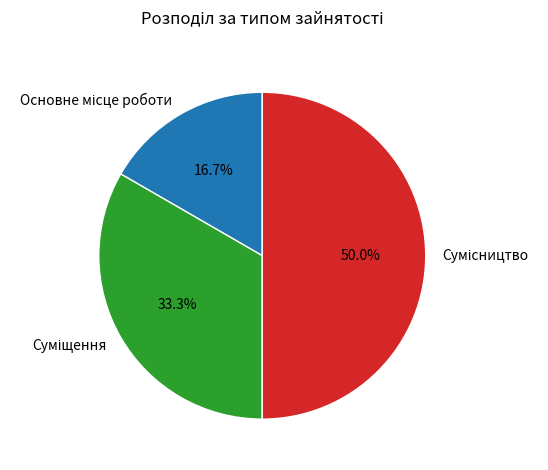

How many slices are in this pie chart?

3